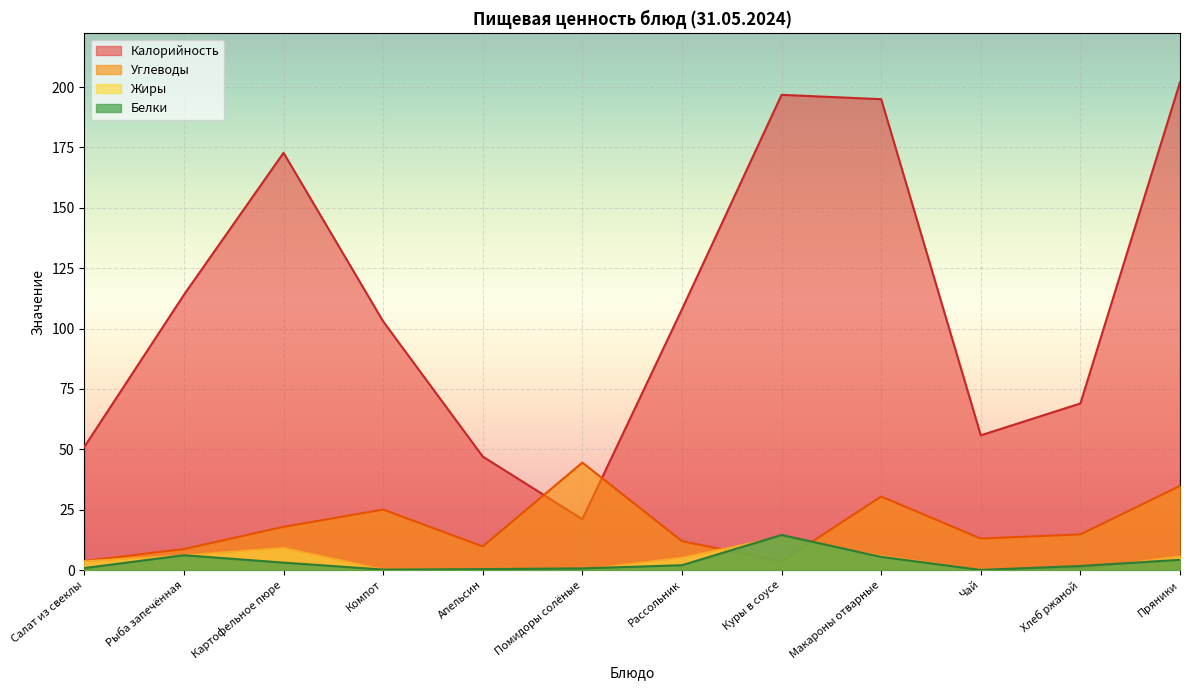

At Рассольник, list the series in order from smallest to largest.

Белки, Жиры, Углеводы, Калорийность